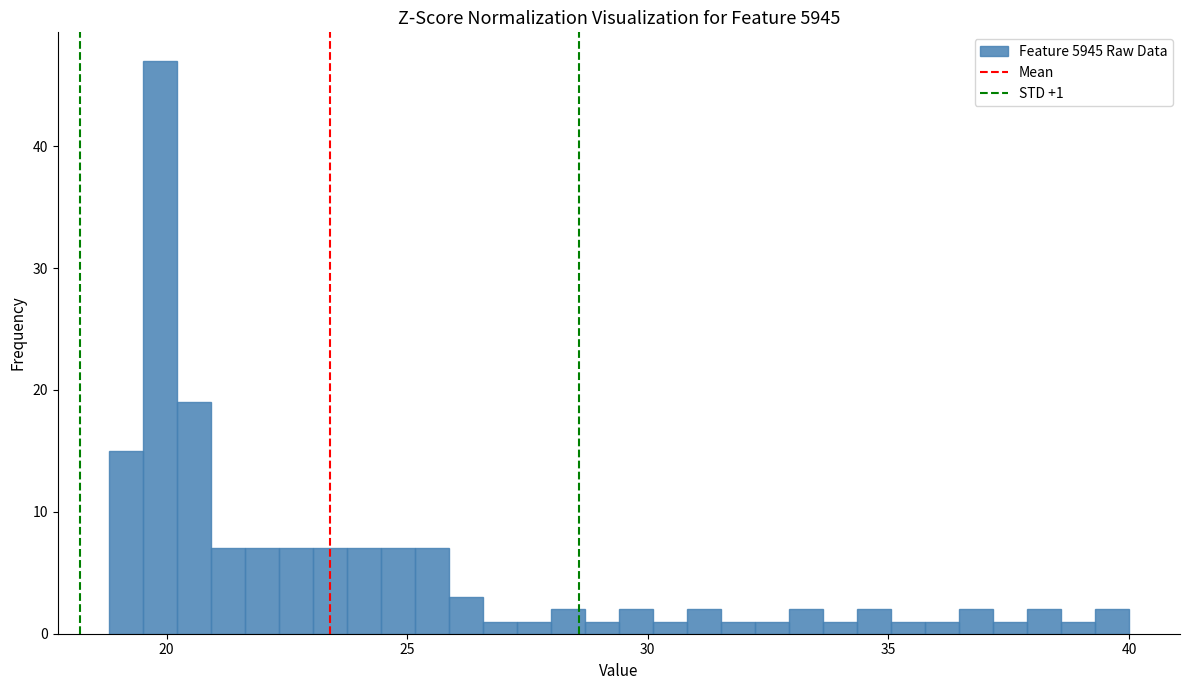

Around what value on the x-axis is the tallest bar? Give the approximate position of its centre, as read against the axis.

20.0